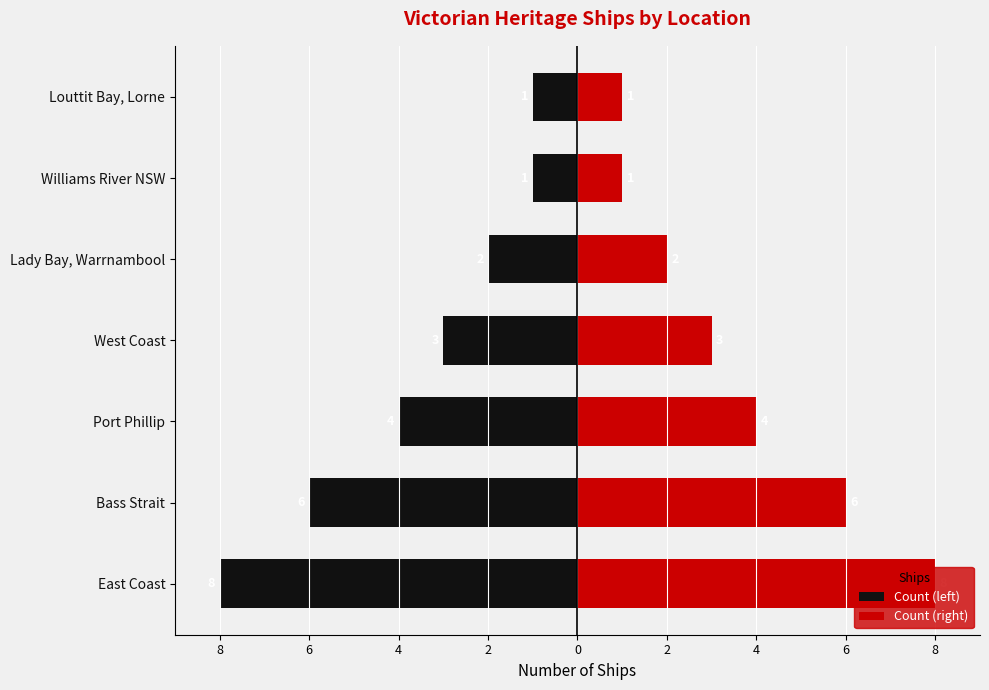

Is the value of Count (left) at Louttit Bay, Lorne greater than the value of Count (right) at Louttit Bay, Lorne?

No